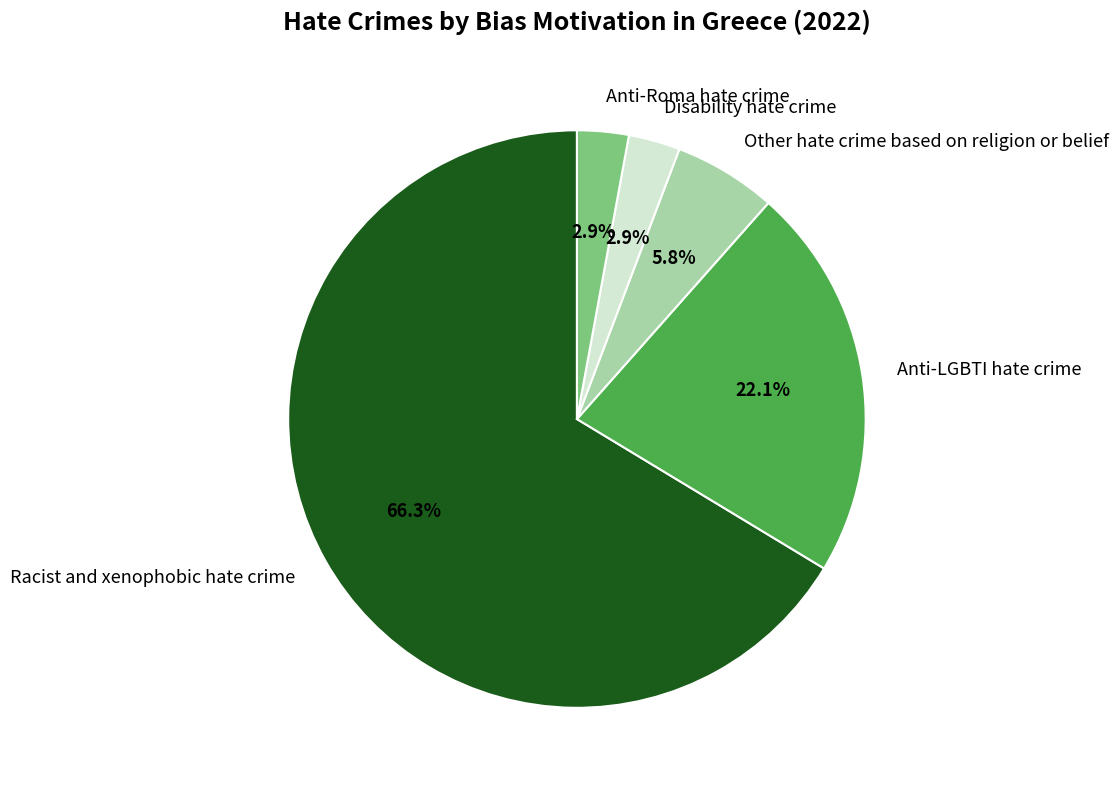

Does Anti-LGBTI hate crime account for over 50% of the chart?

No